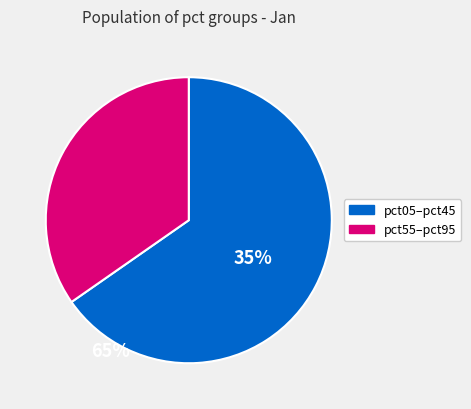

Is there a majority slice in this chart?

Yes